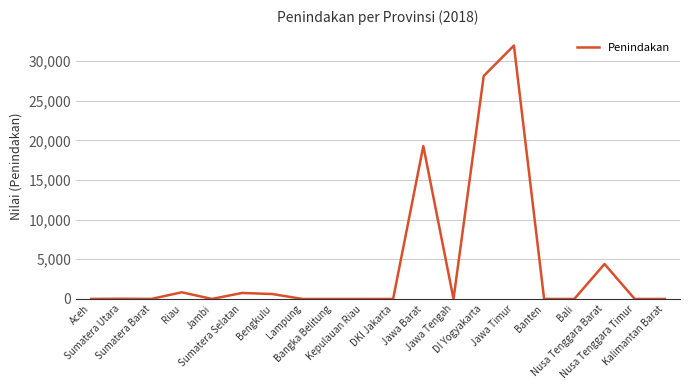

What is the greatest value displayed?

31954